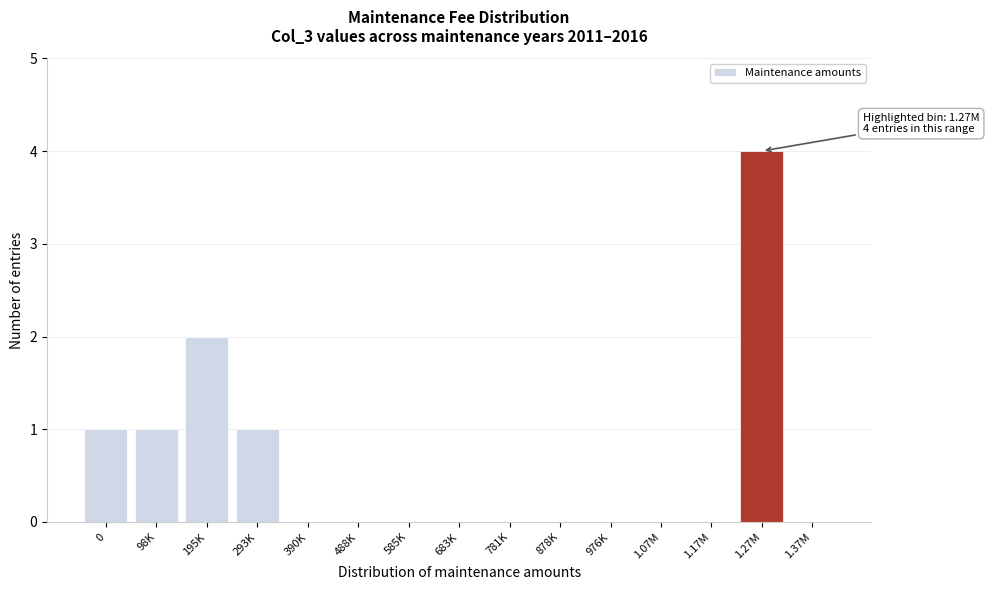

Reading left to right, transcribe all the data shown in this chart.

0=1	98K=1	195K=2	293K=1	390K=0	488K=0	585K=0	683K=0	781K=0	878K=0	976K=0	1.07M=0	1.17M=0	1.27M=4	1.37M=0